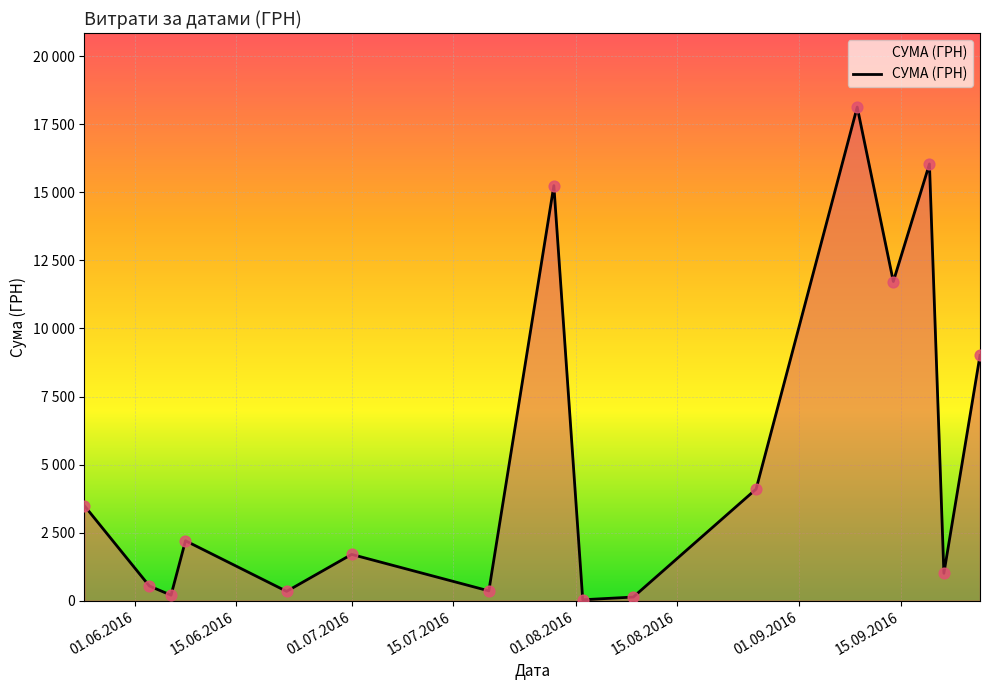

Does the chart have visible grid lines?

Yes